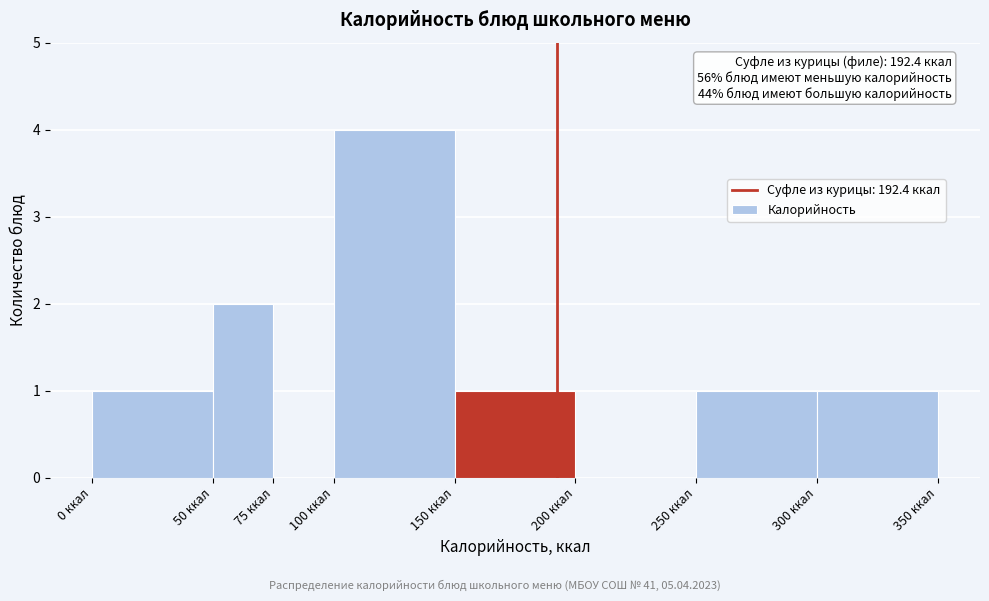

Over which range of the x-axis is the bar tallest?

100 to 150